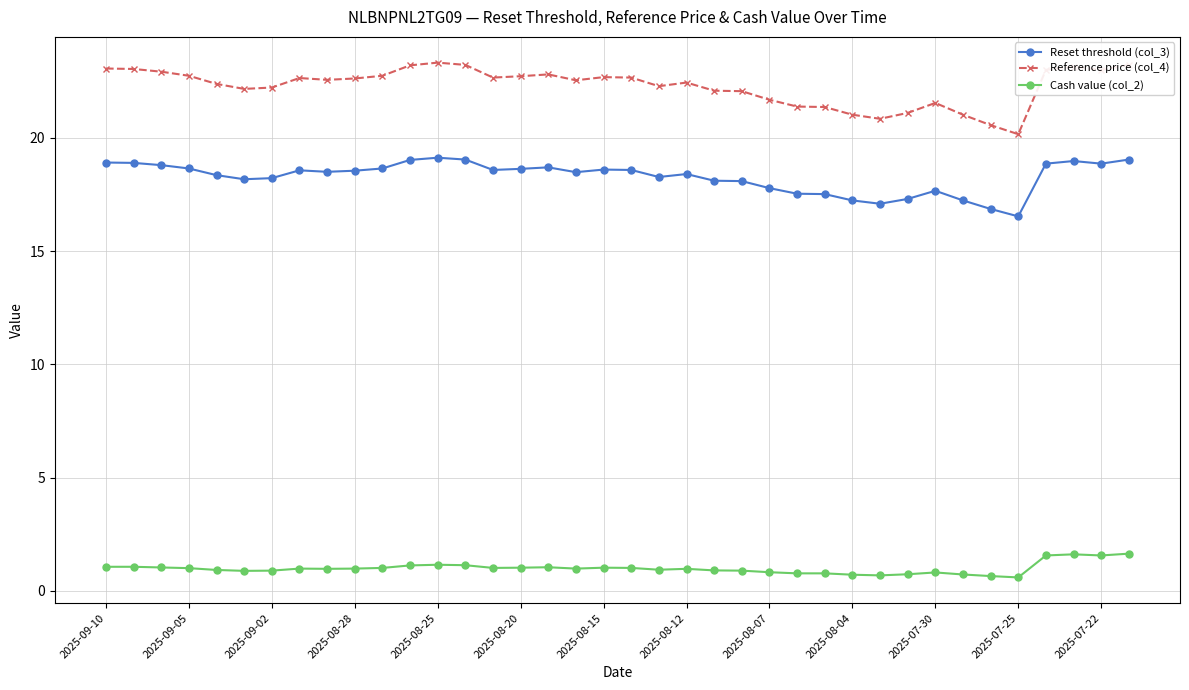

Which series has the widest spread of values?

Reference price (col_4)